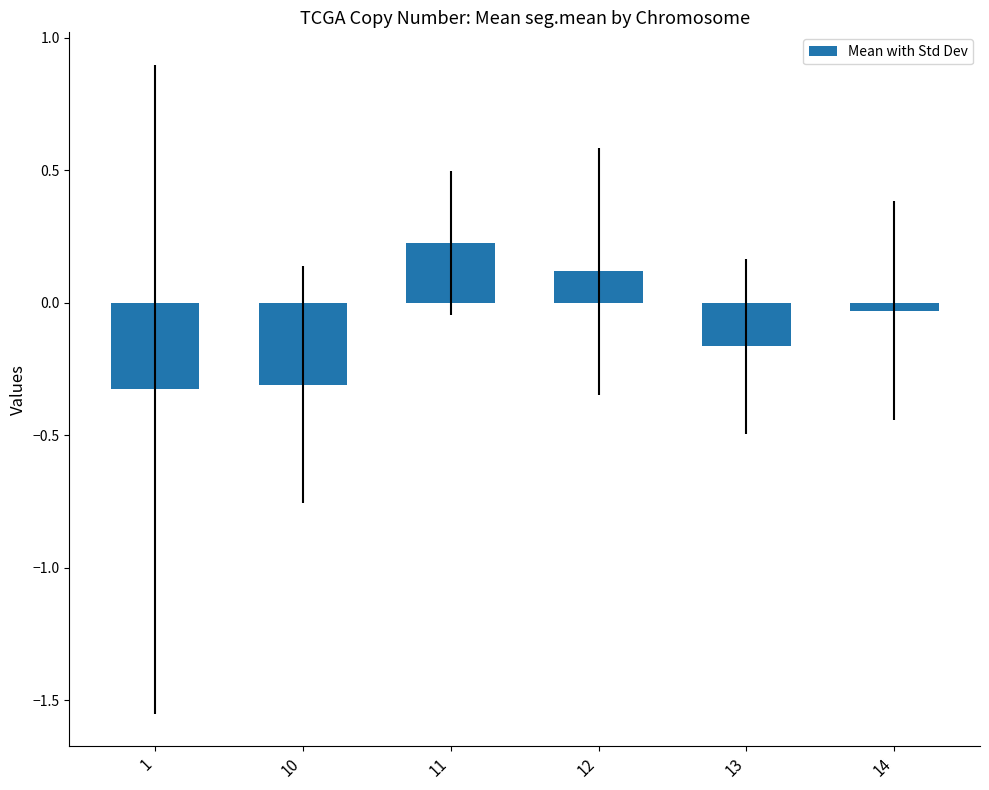

The chart shows a value of -0.3 at 1. True or false?

True